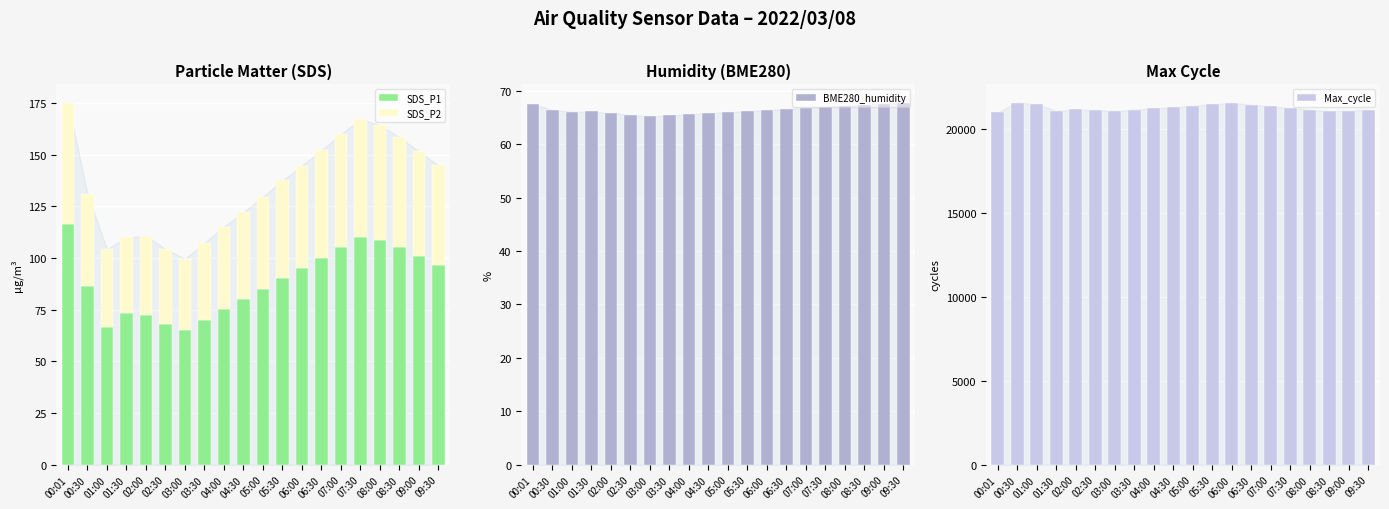

Is it true that SDS_P1 equals 143.7 at 07:00?

False